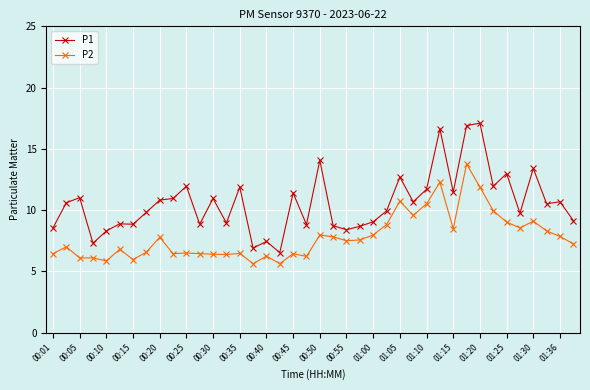

Rank the series by their average value, from highest to lowest.

P1, P2